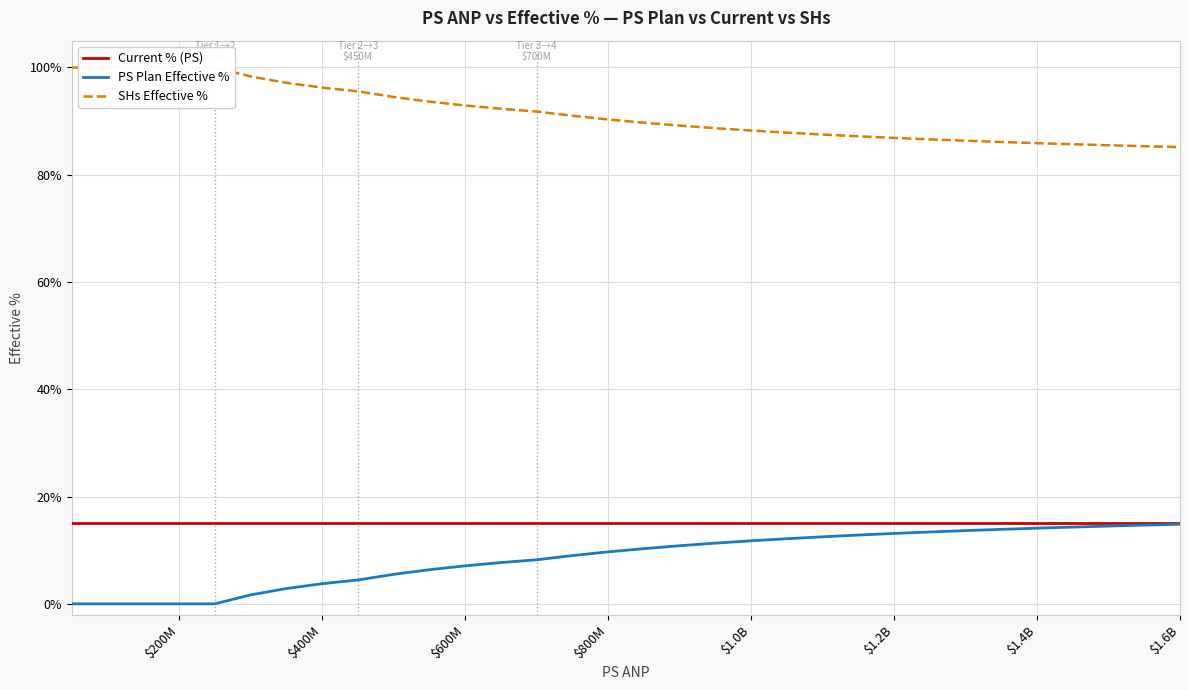

What are all the series names shown in the legend?

Current % (PS), PS Plan Effective %, SHs Effective %